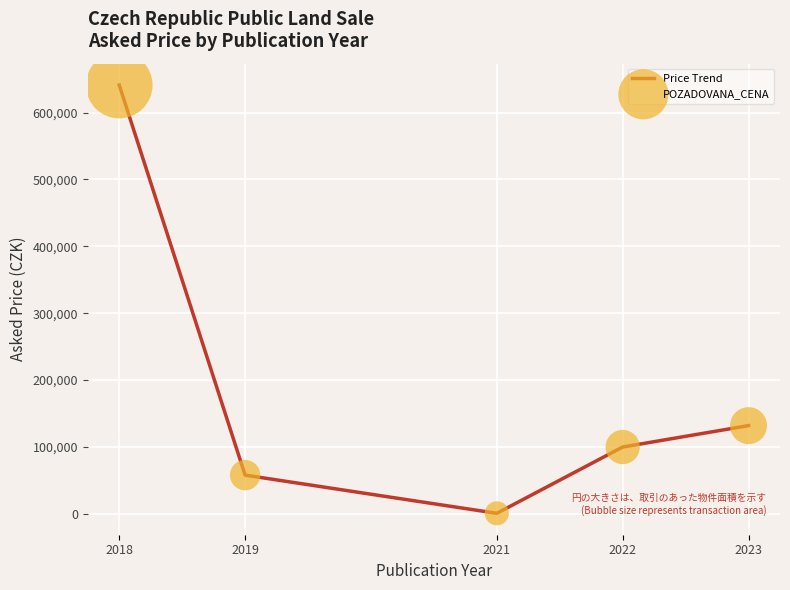

What is the difference between the second highest and minimum values?

131084